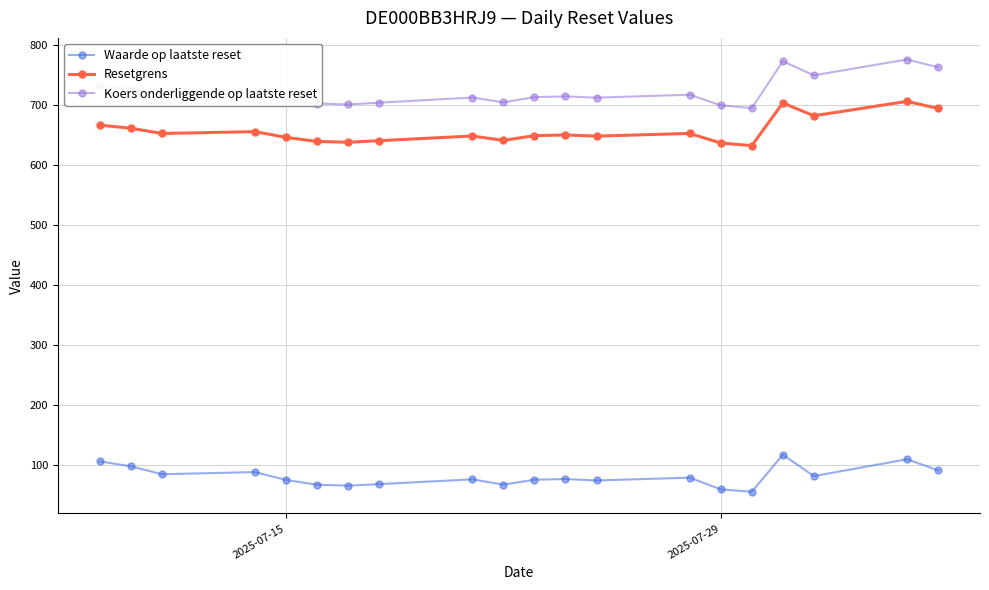

What are all the series names shown in the legend?

Waarde op laatste reset, Resetgrens, Koers onderliggende op laatste reset